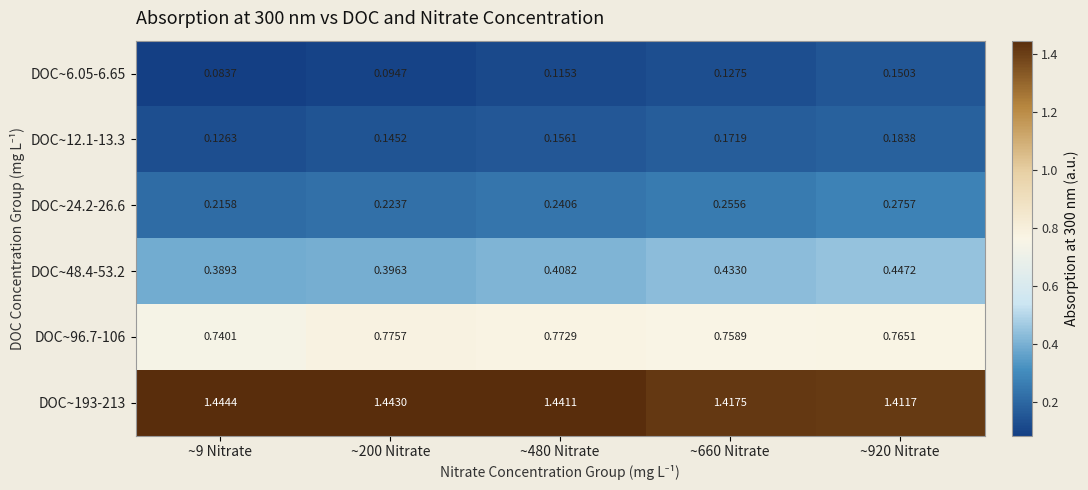

Is the value of DOC~12.1-13.3 at ~200 Nitrate greater than the value of DOC~48.4-53.2 at ~660 Nitrate?

No